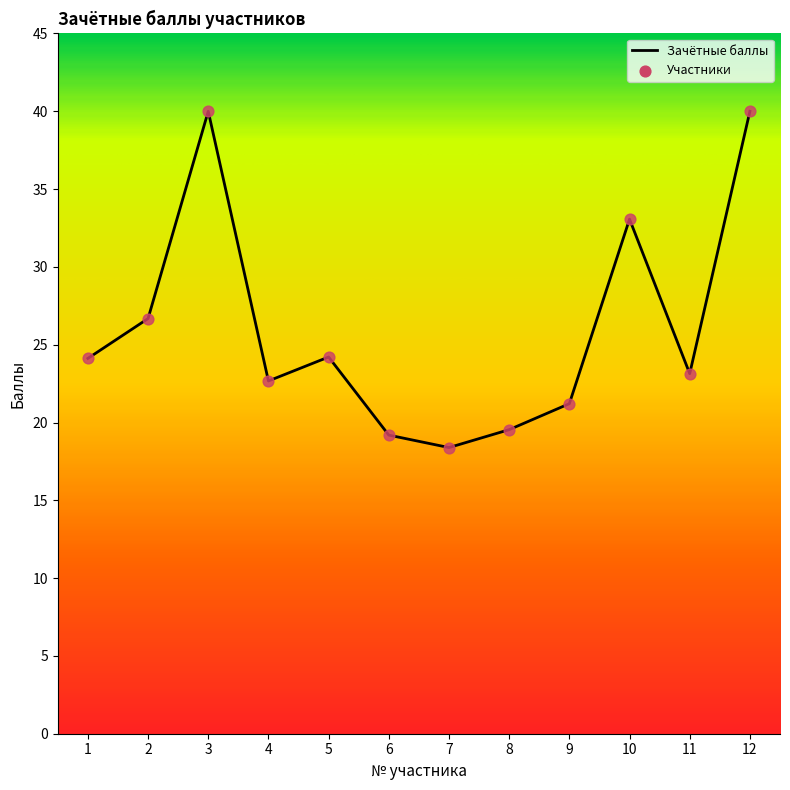

Approximately how many times larger is the value at 3 compared to 8?

2.0